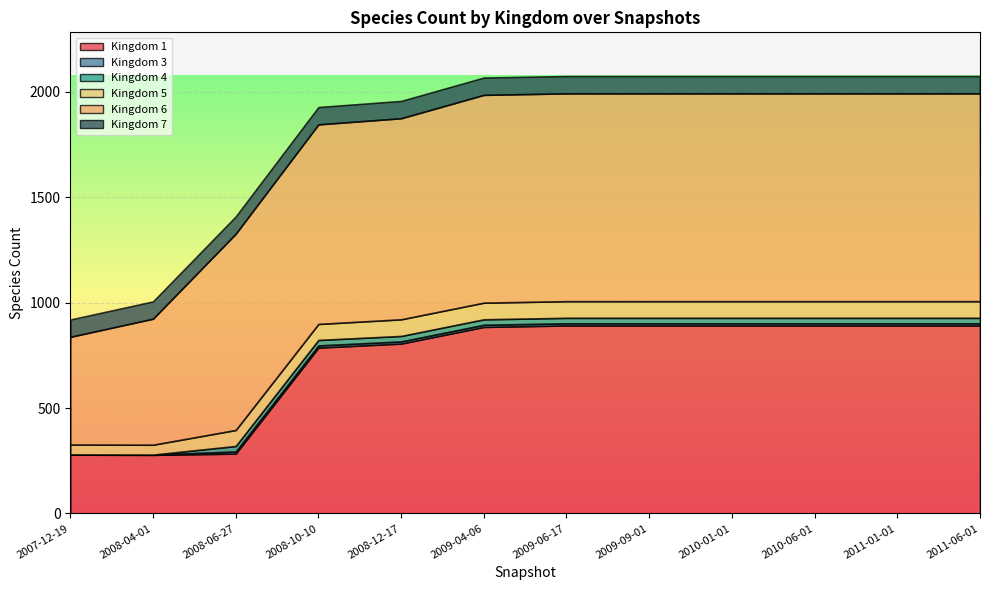

Reading left to right, transcribe all the data shown in this chart.

1: 2007-12-19=279	2008-04-01=278	2008-06-27=284	2008-10-10=787	2008-12-17=806	2009-04-06=885	2009-06-17=892	2009-09-01=892	2010-01-01=892	2010-06-01=892	2011-01-01=892	2011-06-01=892
3: 2007-12-19=1	2008-04-01=1	2008-06-27=10	2008-10-10=10	2008-12-17=10	2009-04-06=10	2009-06-17=10	2009-09-01=10	2010-01-01=10	2010-06-01=10	2011-01-01=10	2011-06-01=10
4: 2007-12-19=0	2008-04-01=0	2008-06-27=26	2008-10-10=26	2008-12-17=26	2009-04-06=26	2009-06-17=26	2009-09-01=26	2010-01-01=26	2010-06-01=26	2011-01-01=26	2011-06-01=26
5: 2007-12-19=47	2008-04-01=47	2008-06-27=76	2008-10-10=76	2008-12-17=79	2009-04-06=79	2009-06-17=79	2009-09-01=79	2010-01-01=79	2010-06-01=79	2011-01-01=79	2011-06-01=79
6: 2007-12-19=511	2008-04-01=598	2008-06-27=931	2008-10-10=947	2008-12-17=954	2009-04-06=986	2009-06-17=986	2009-09-01=986	2010-01-01=986	2010-06-01=986	2011-01-01=986	2011-06-01=986
7: 2007-12-19=82	2008-04-01=82	2008-06-27=82	2008-10-10=82	2008-12-17=82	2009-04-06=82	2009-06-17=82	2009-09-01=82	2010-01-01=82	2010-06-01=82	2011-01-01=82	2011-06-01=82